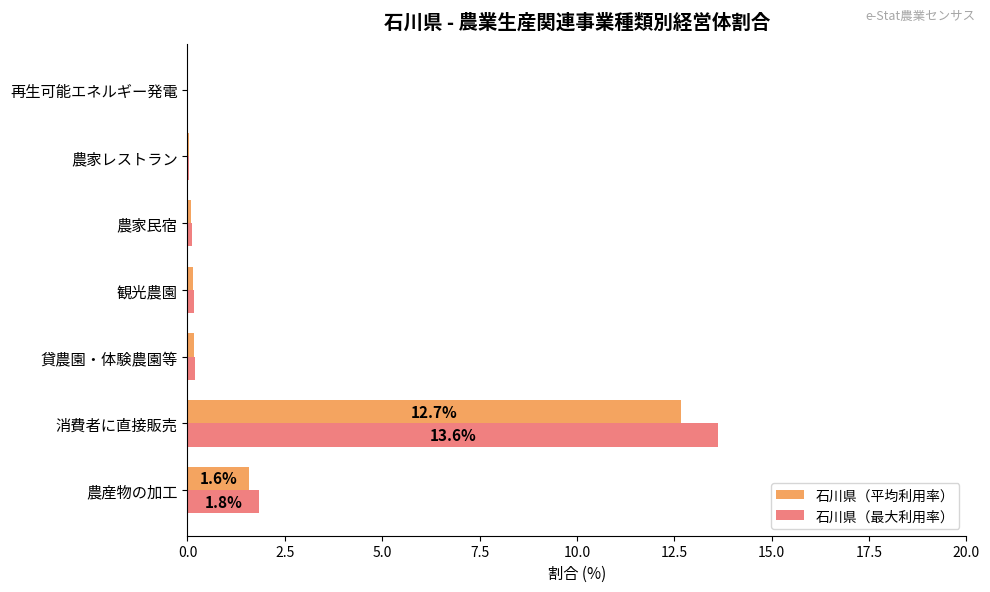

At which category is the sum across all series the highest?

消費者に直接販売